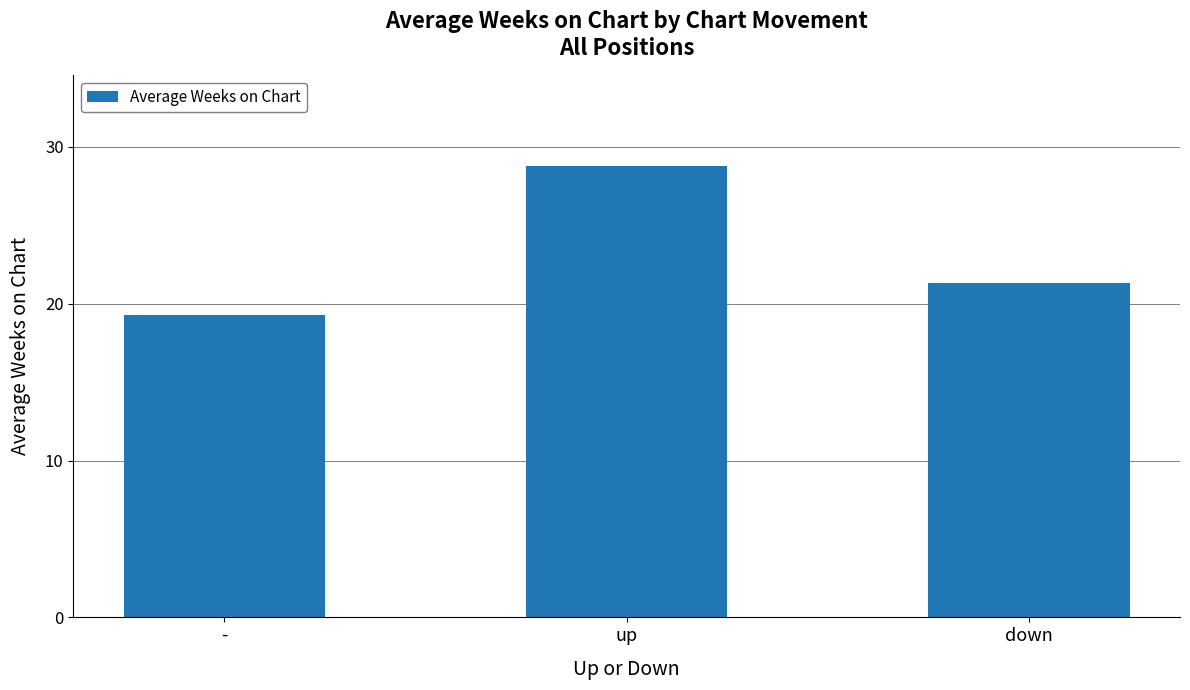

What is the greatest value displayed?

28.8